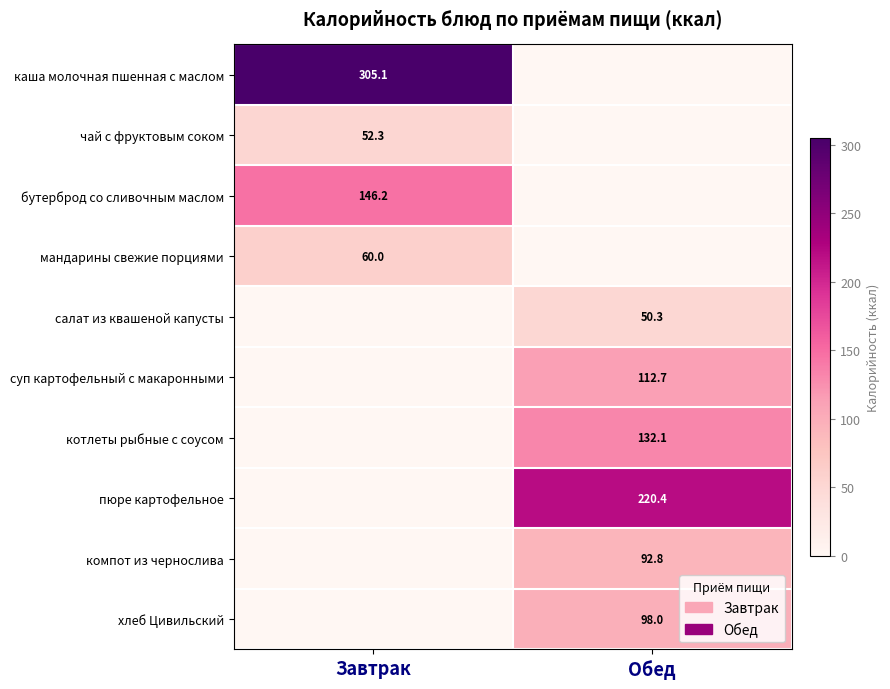

The мандарины свежие порциями series shows 12.0 at Завтрак. True or false?

False